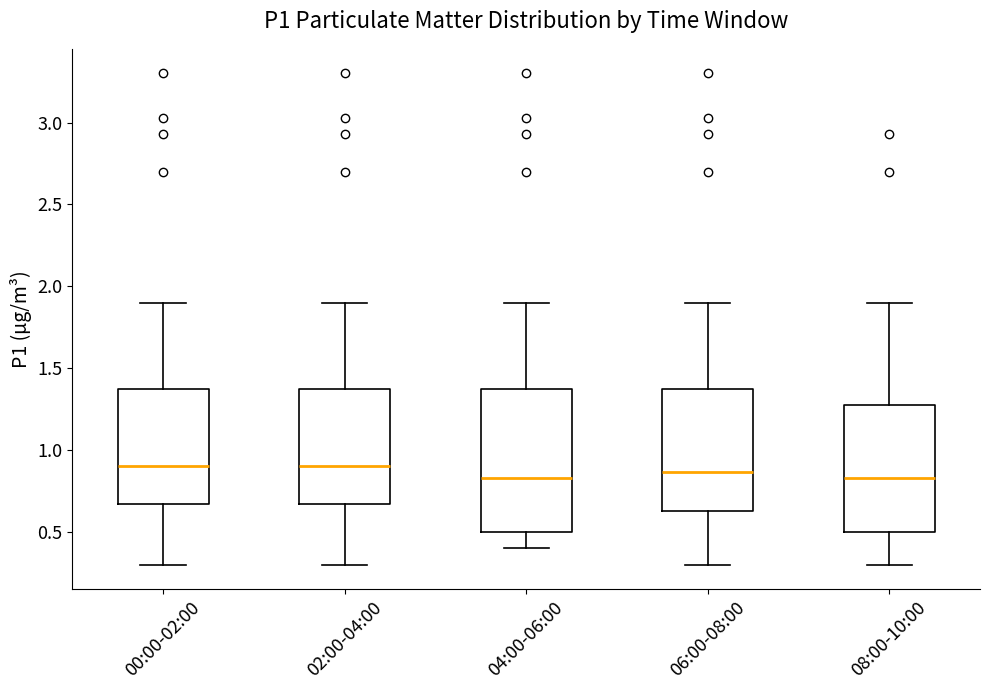

Reading left to right, read every box against the y-axis: the position of its median line, the range the box covers, and the ends of its whiskers. The values are not printed on the chart, so give them approximately, as read against the axis.

00:00-02:00: median 0.90, box 0.65 to 1.35, whiskers 0.30 to 1.90
02:00-04:00: median 0.90, box 0.65 to 1.35, whiskers 0.30 to 1.90
04:00-06:00: median 0.85, box 0.50 to 1.35, whiskers 0.40 to 1.90
06:00-08:00: median 0.85, box 0.65 to 1.35, whiskers 0.30 to 1.90
08:00-10:00: median 0.85, box 0.50 to 1.30, whiskers 0.30 to 1.90